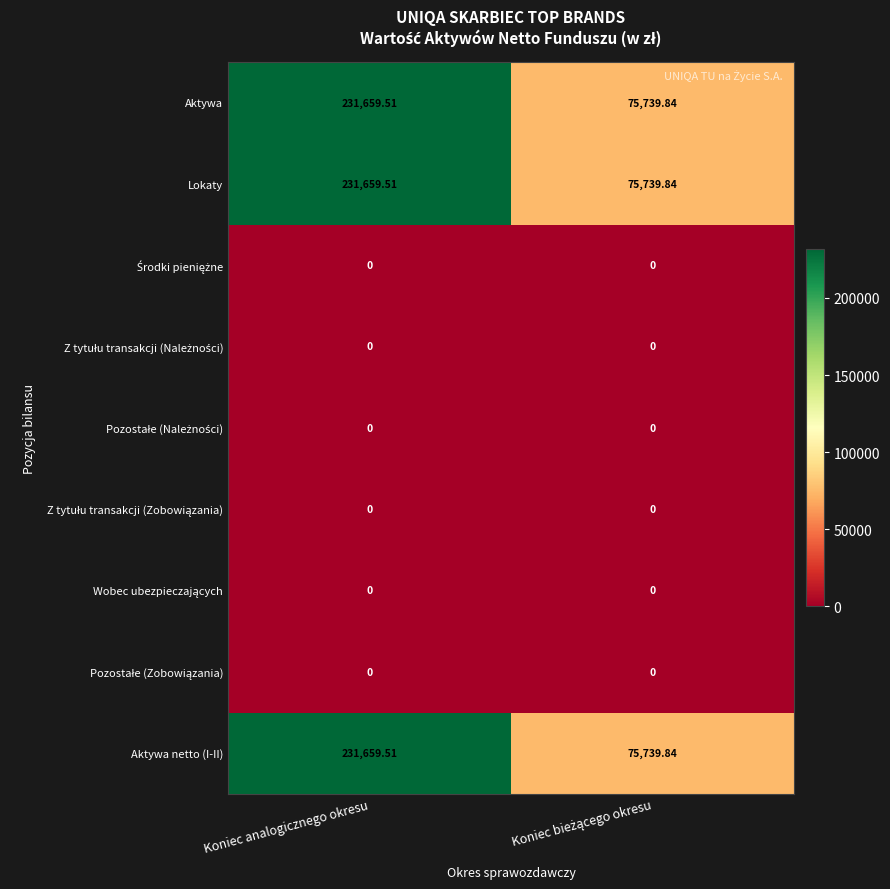

At which category is the sum across all series the highest?

Koniec analogicznego okresu